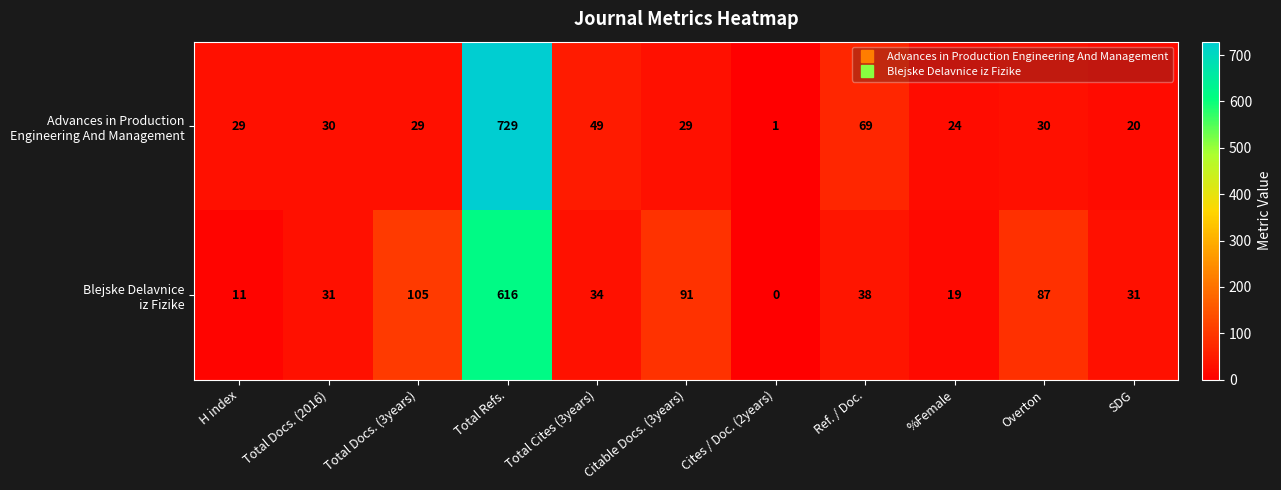

At which category does the chart reach its minimum across all series?

Cites / Doc. (2years)